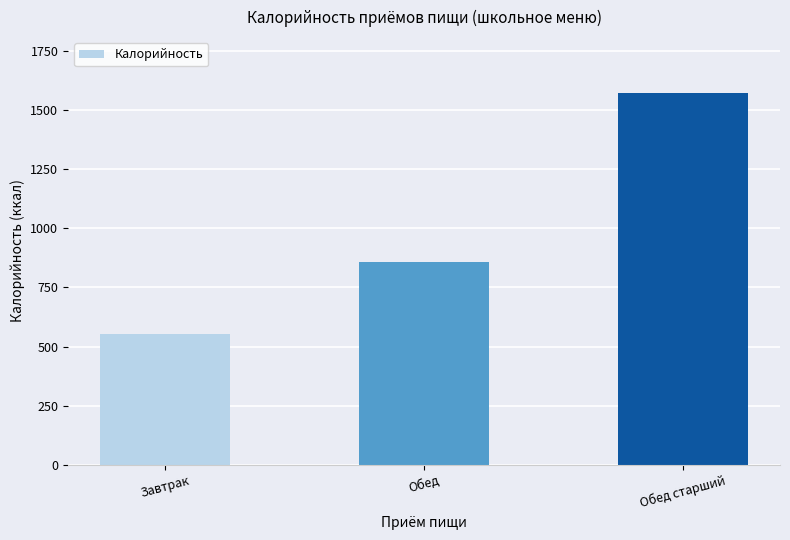

Rank the categories by value from highest to lowest.

Обед старший, Обед, Завтрак